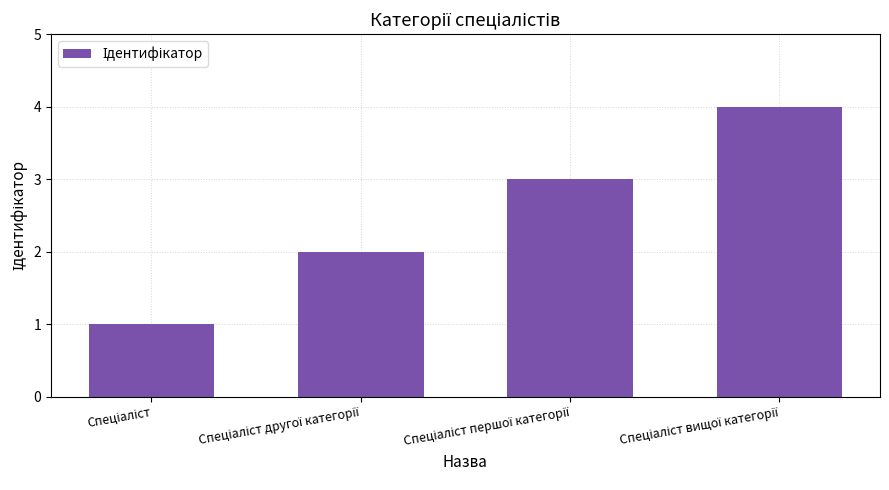

What is the value of the 1st bar from the left?

1